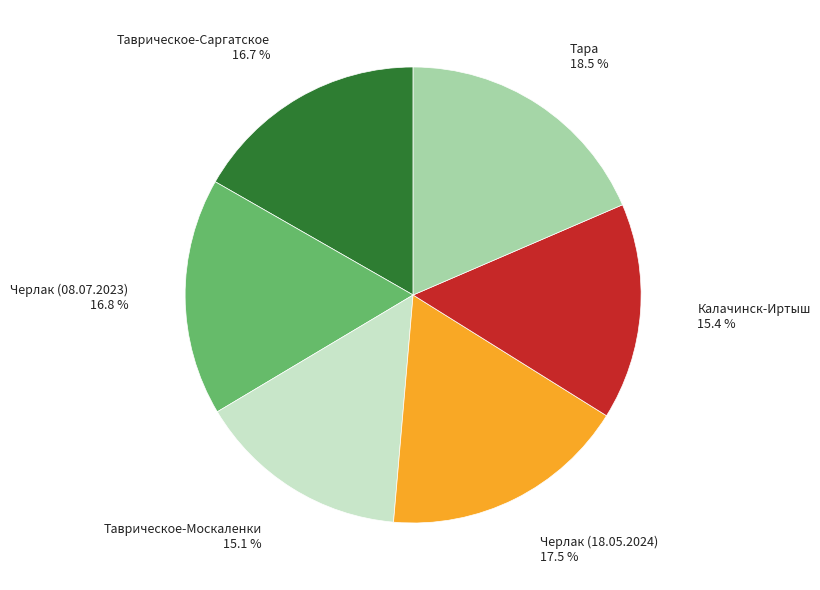

Is there any slice that represents more than half of the pie?

No